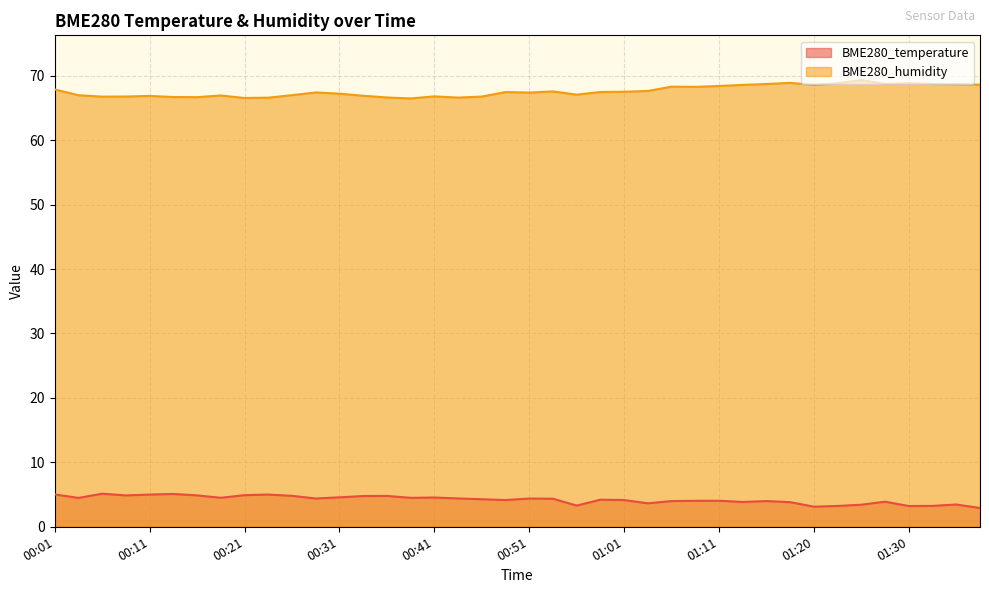

What value does the BME280_temperature series have at 00:26?

4.8